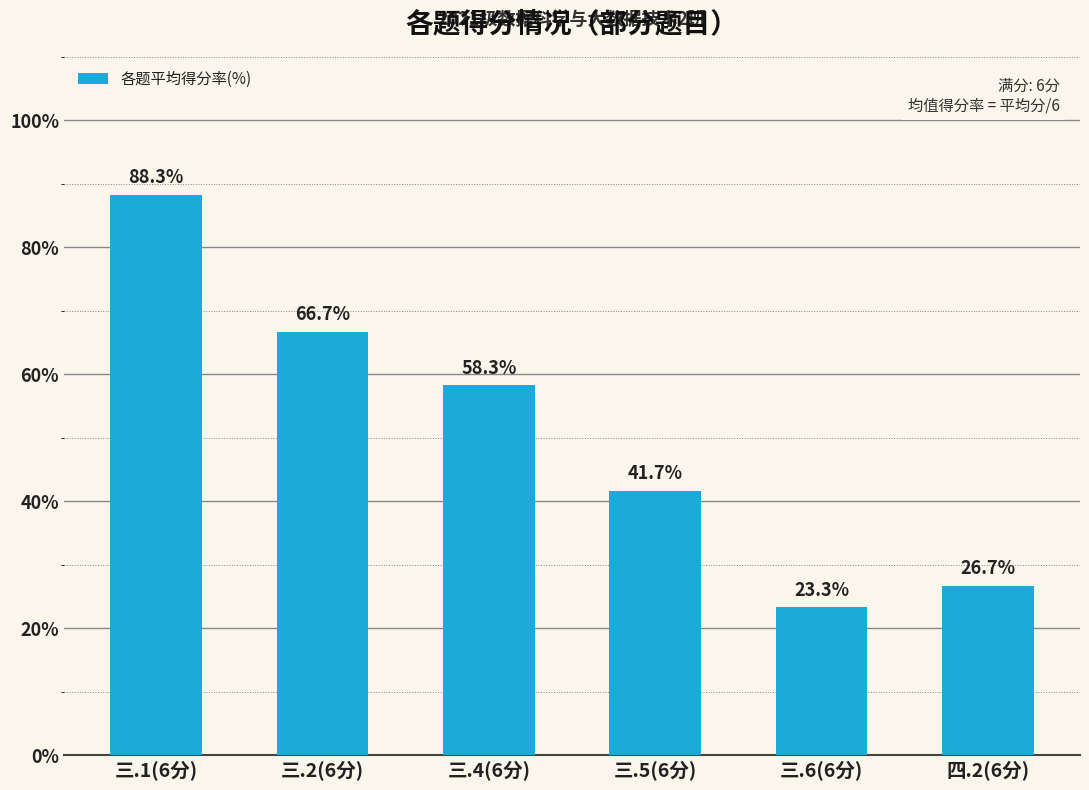

Read the value at 四.2(6分).

26.7